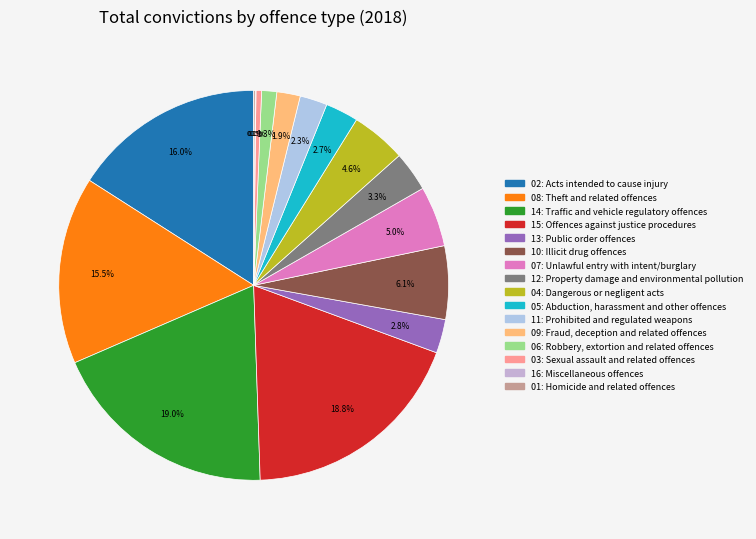

How many segments does this pie chart have?

16